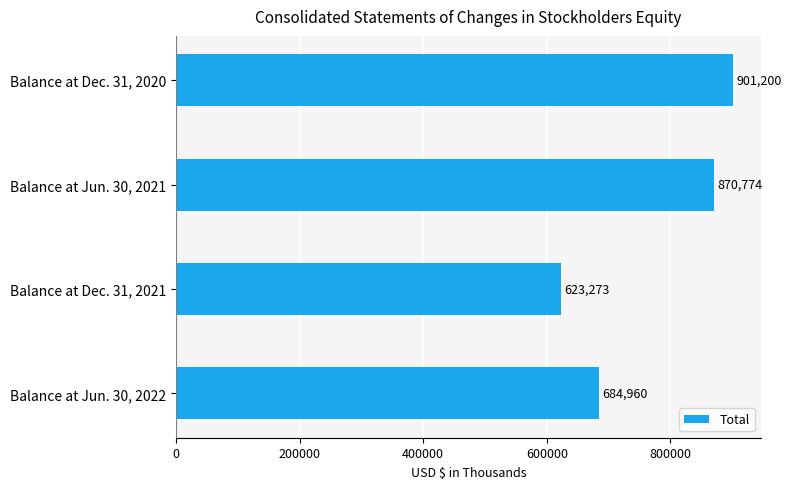

Is it true that the value at Balance at Jun. 30, 2022 is 684960?

True